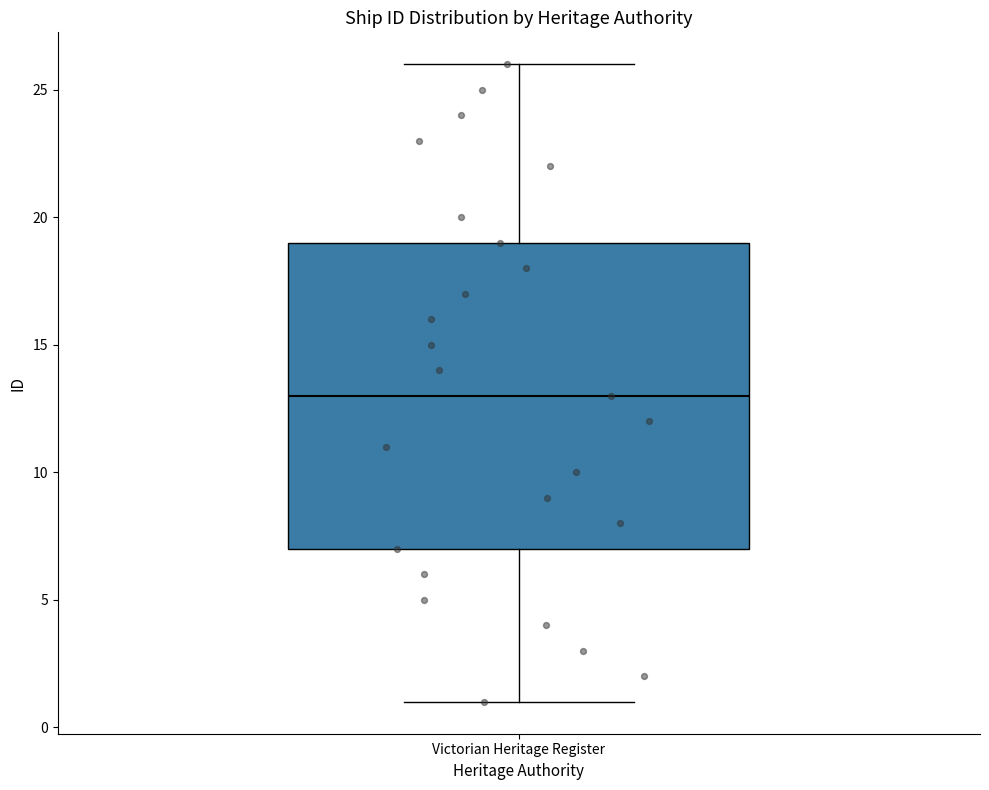

Transcribe this box plot: give where the median line is, the range the box spans, and where the two whiskers end, as read against the y-axis. The values are not printed on the chart, so give them approximately, as read against the axis.

median 13, box 7 to 19, whiskers 1 to 26